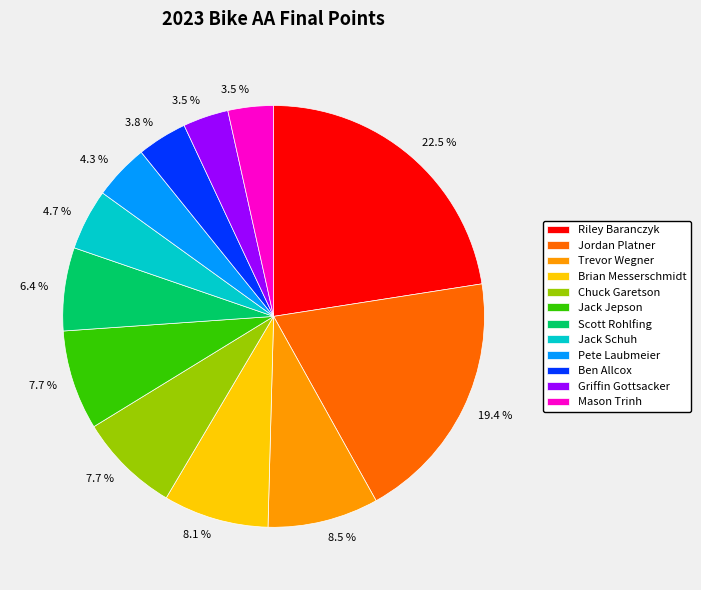

Does Brian Messerschmidt account for over 50% of the chart?

No